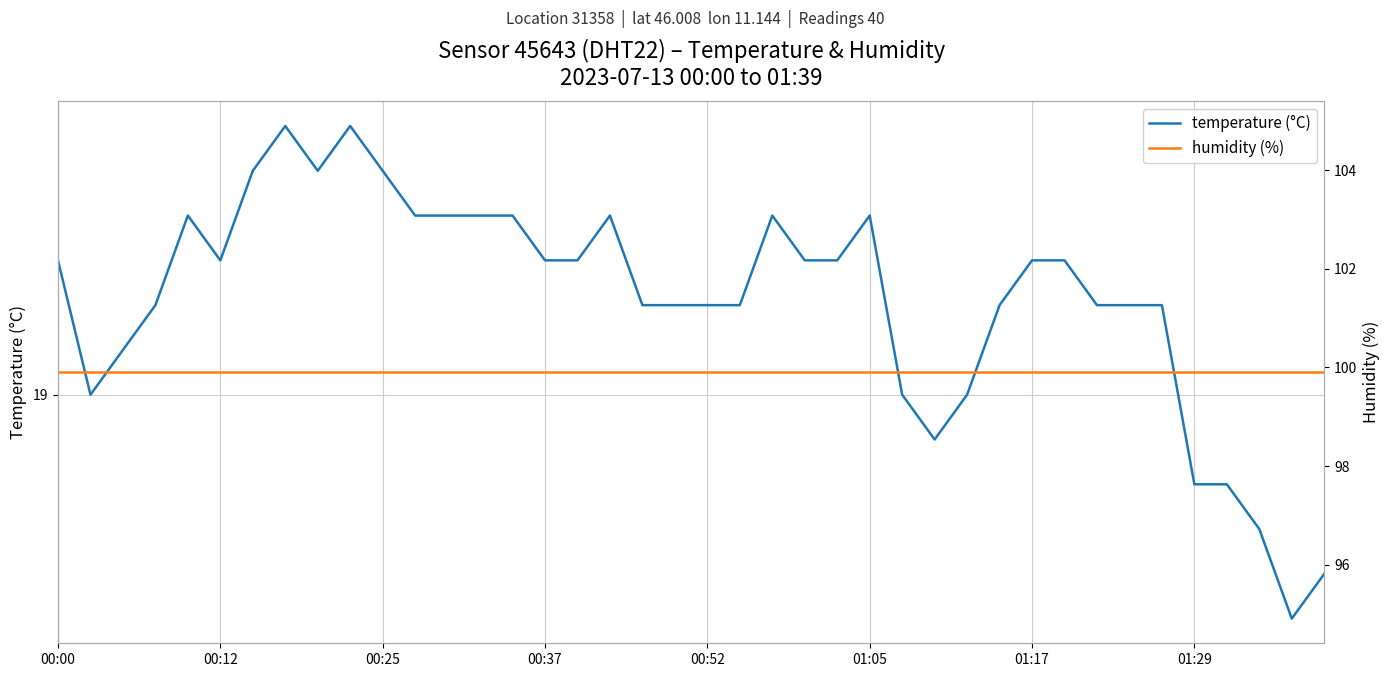

Rank the series by their maximum value, from highest to lowest.

humidity (%), temperature (°C)